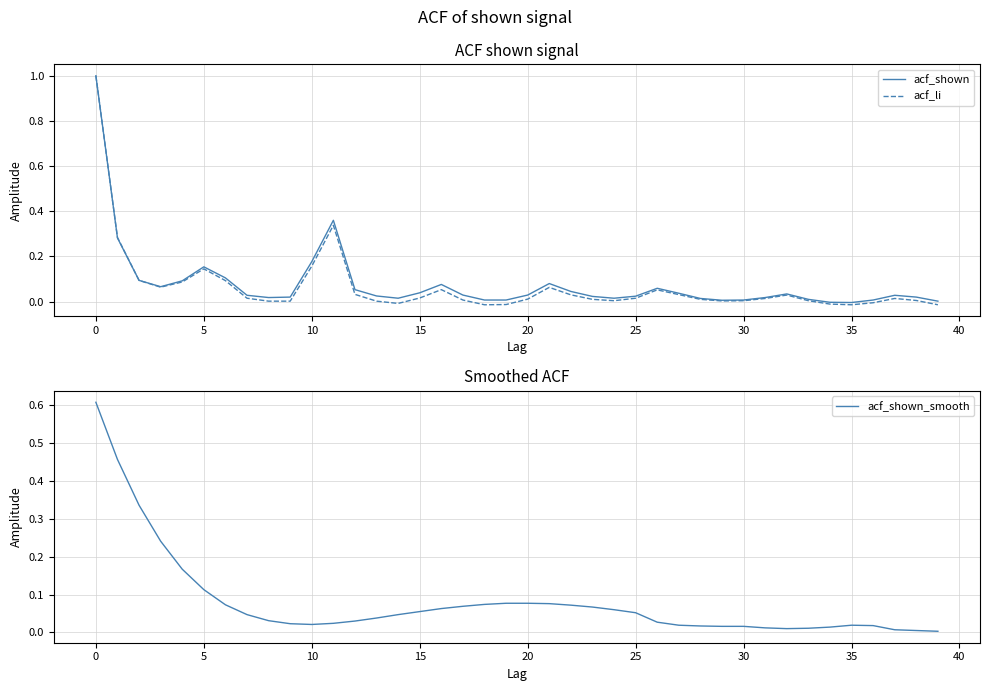

Where is the first local maximum for acf_shown_smooth?

35